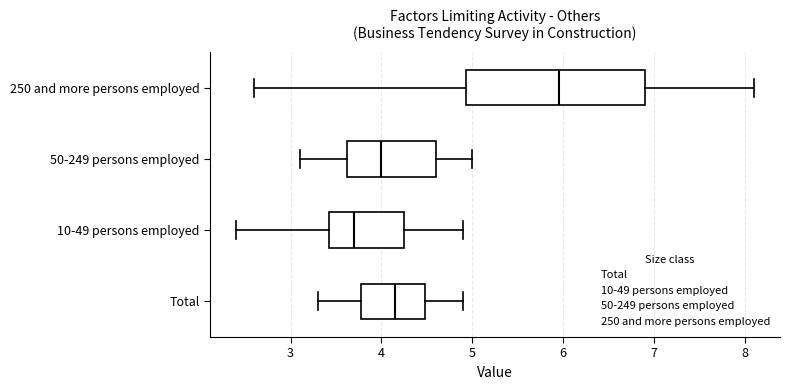

Which box is the widest, from its left edge to its right edge?

250 and more persons employed